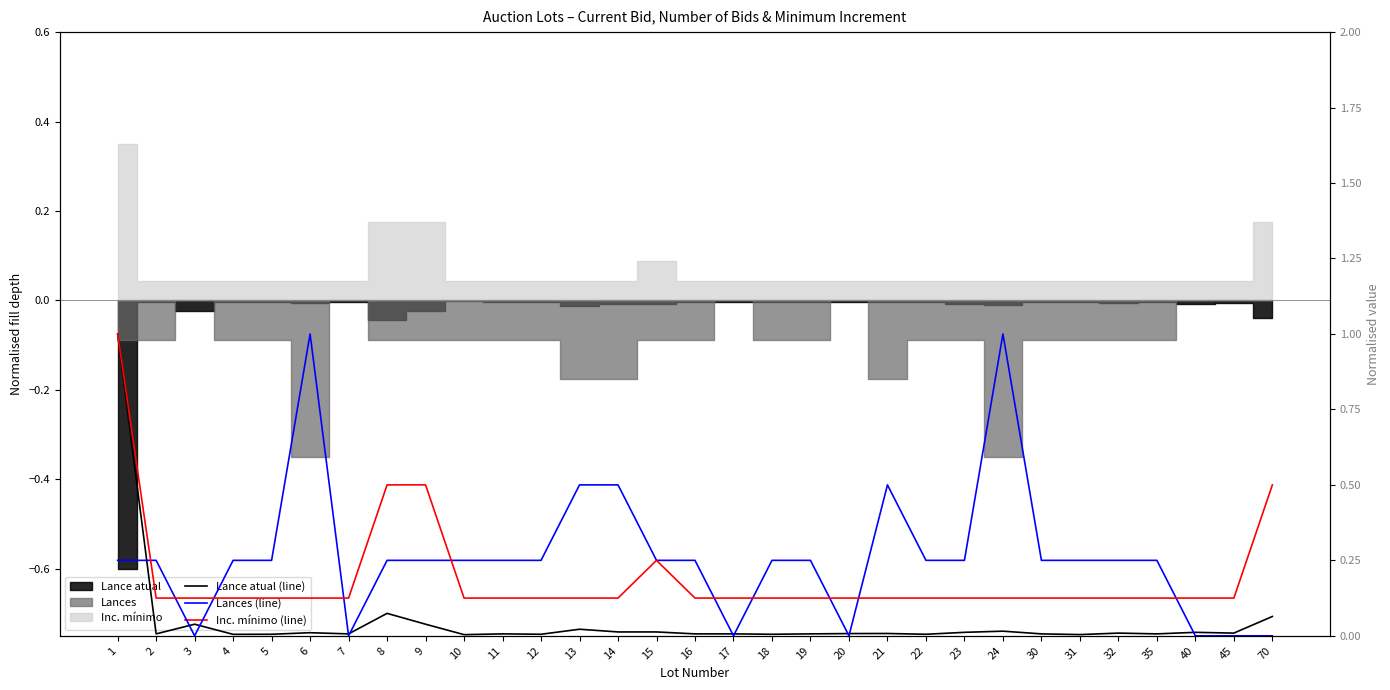

Which label corresponds to the smallest value in the chart?

3